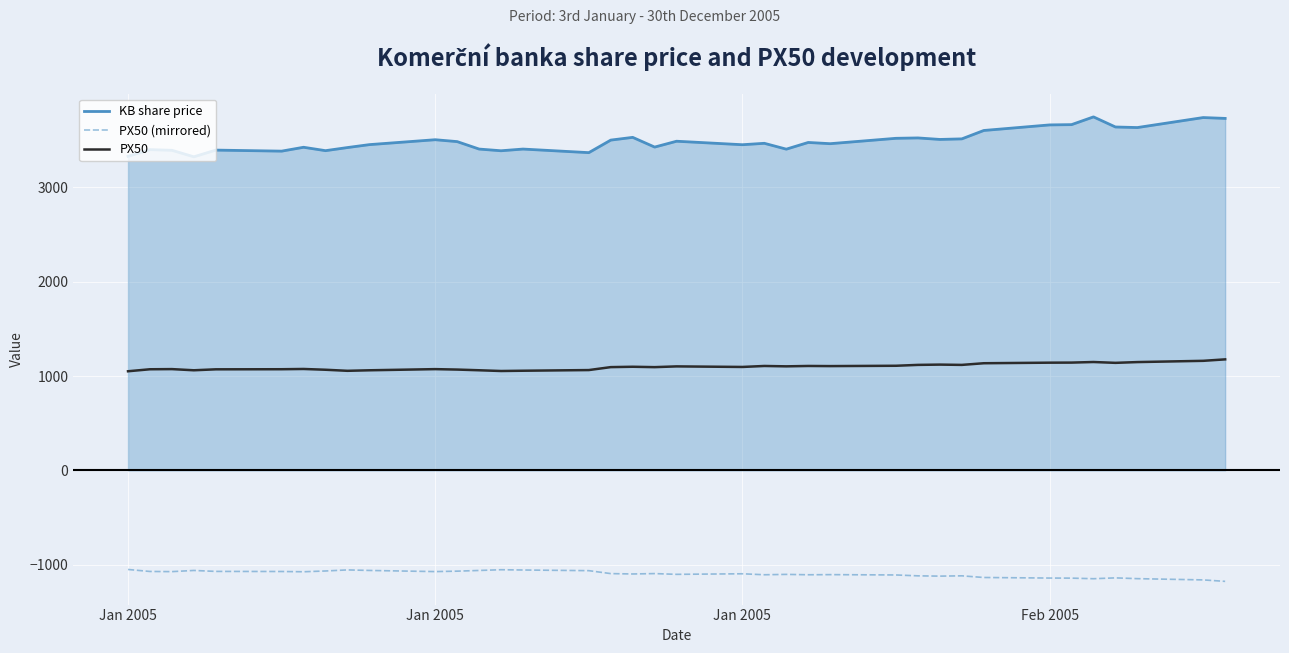

Does the chart display data point markers on the line(s)?

No